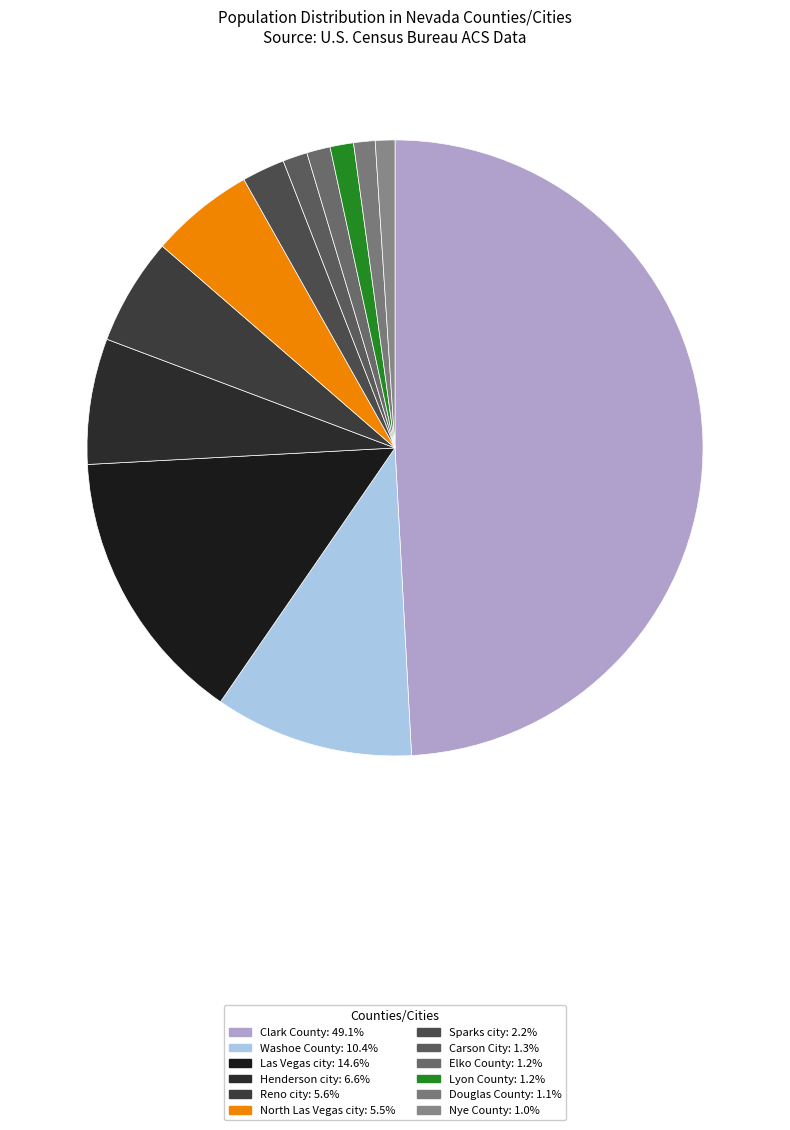

Count the number of slices in the pie.

12